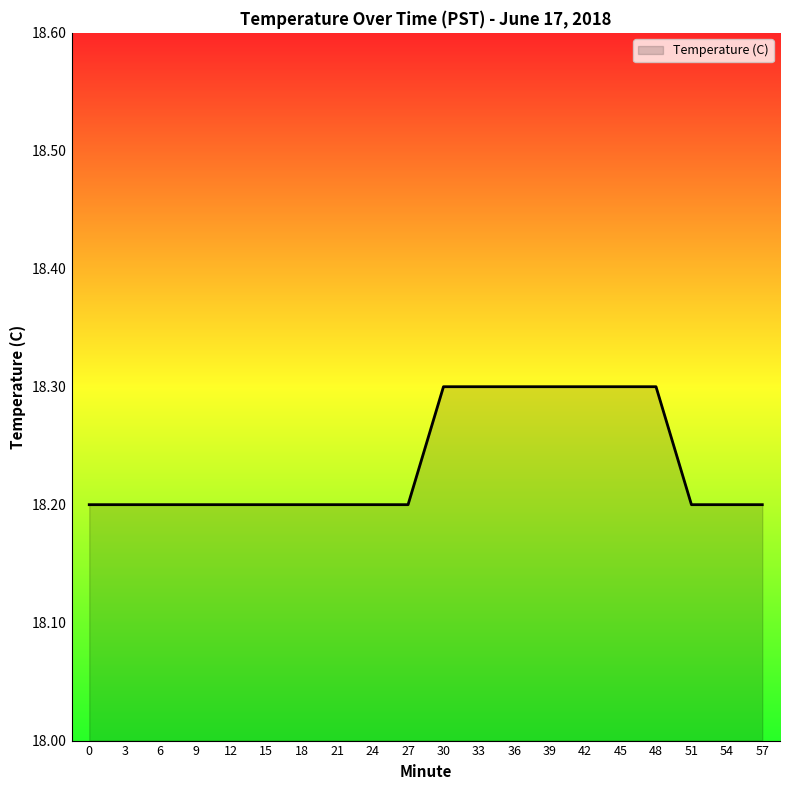

Between 39 and 54, which is larger?

39